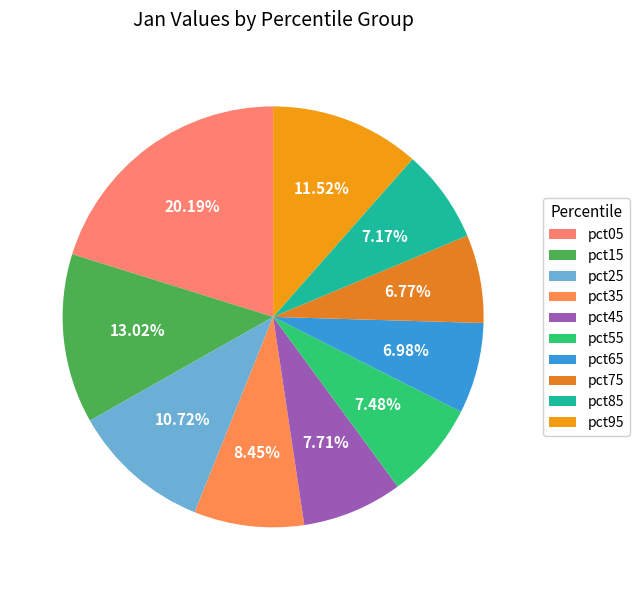

To the nearest percent, what is the difference between the pct85 and pct15 slice percentages?

6%